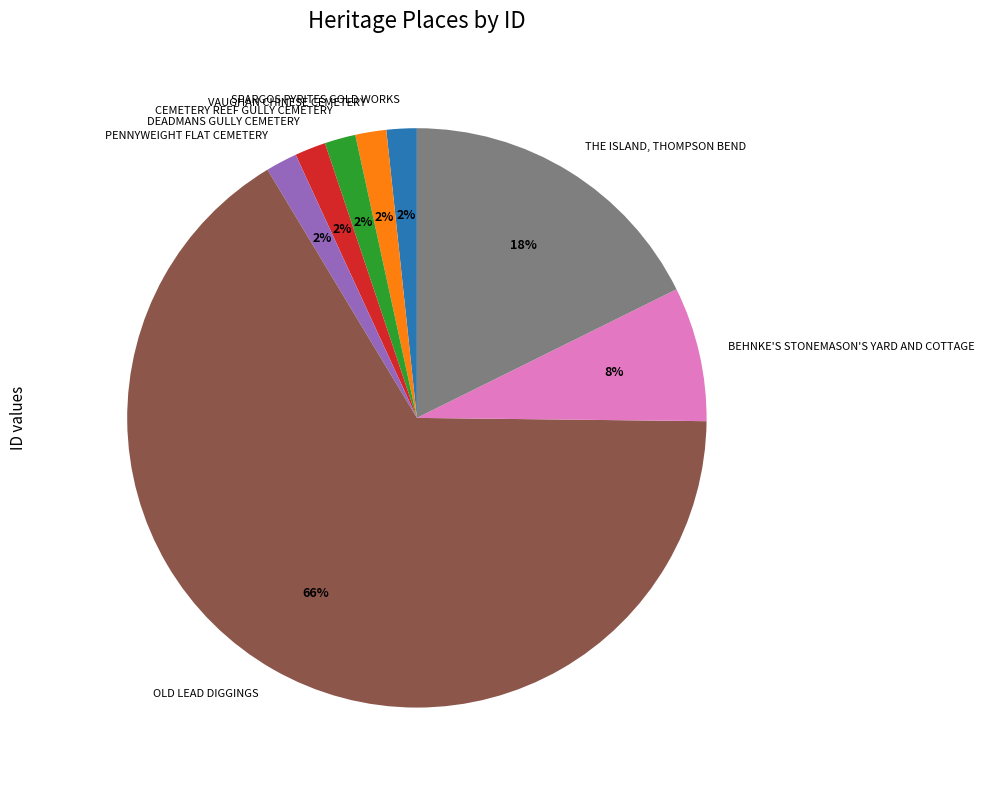

True or false: DEADMANS GULLY CEMETERY accounts for 2% of the total.

True